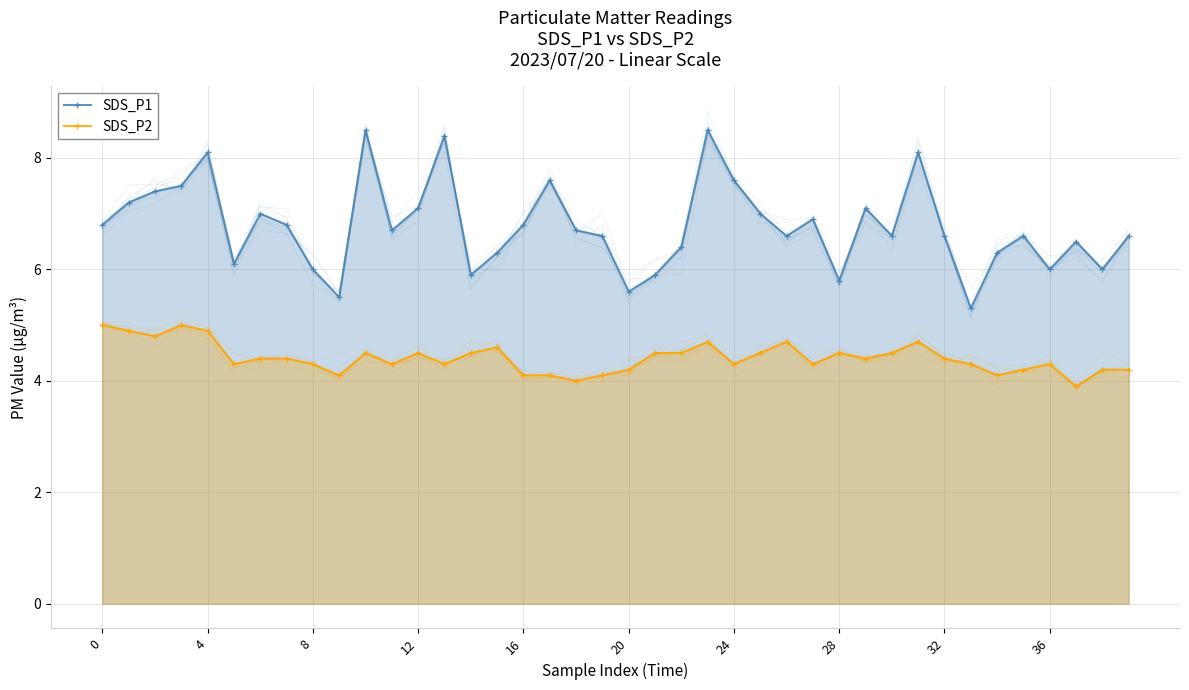

Is it true that SDS_P1 equals 8.0 at 36?

False